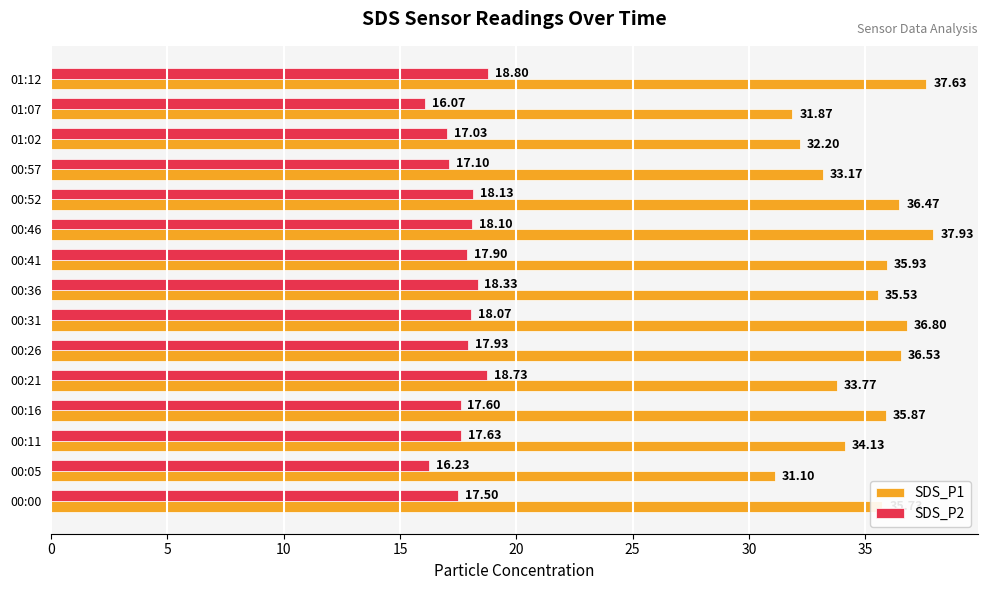

Which category has the lowest value across all series?

01:07